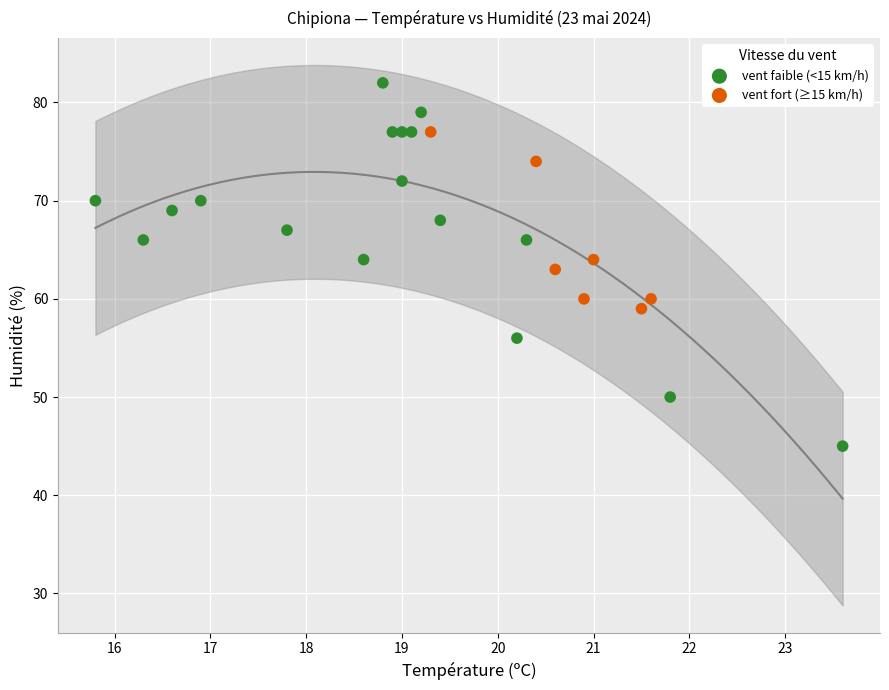

Which series contains the highest Y value?

vent faible (<15 km/h)